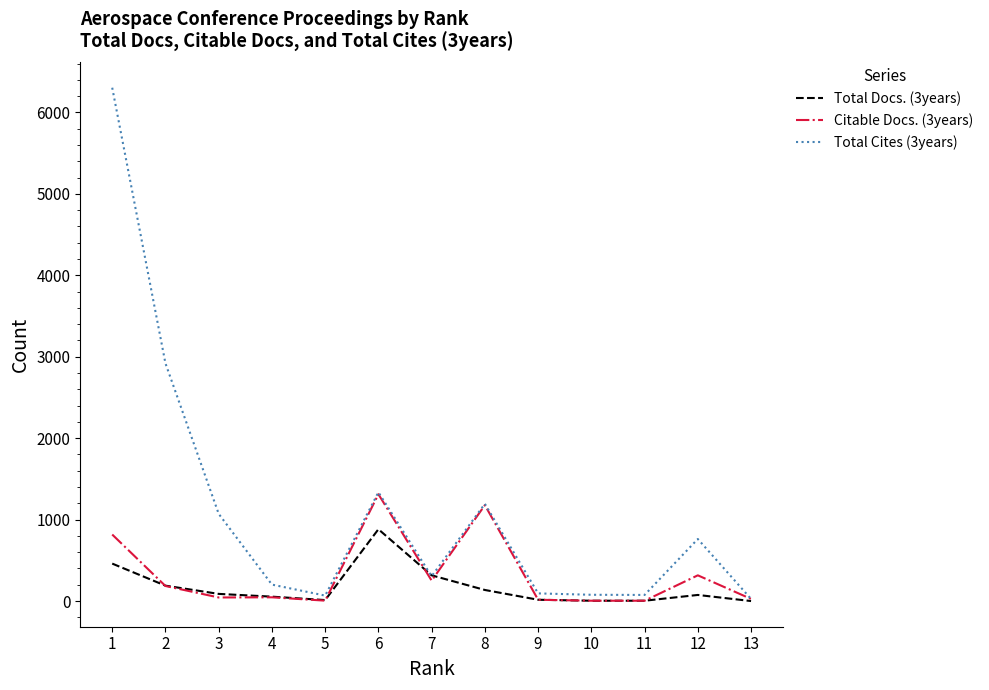

What are all the series names shown in the legend?

Total Docs. (3years), Citable Docs. (3years), Total Cites (3years)